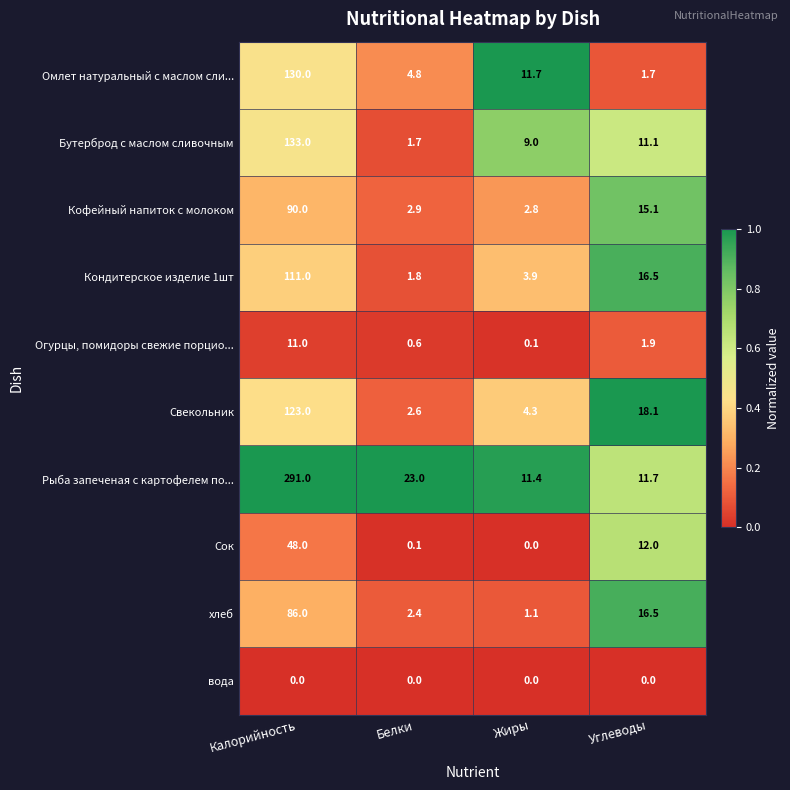

What is the difference between the Сок values at Жиры and Углеводы?

12.0